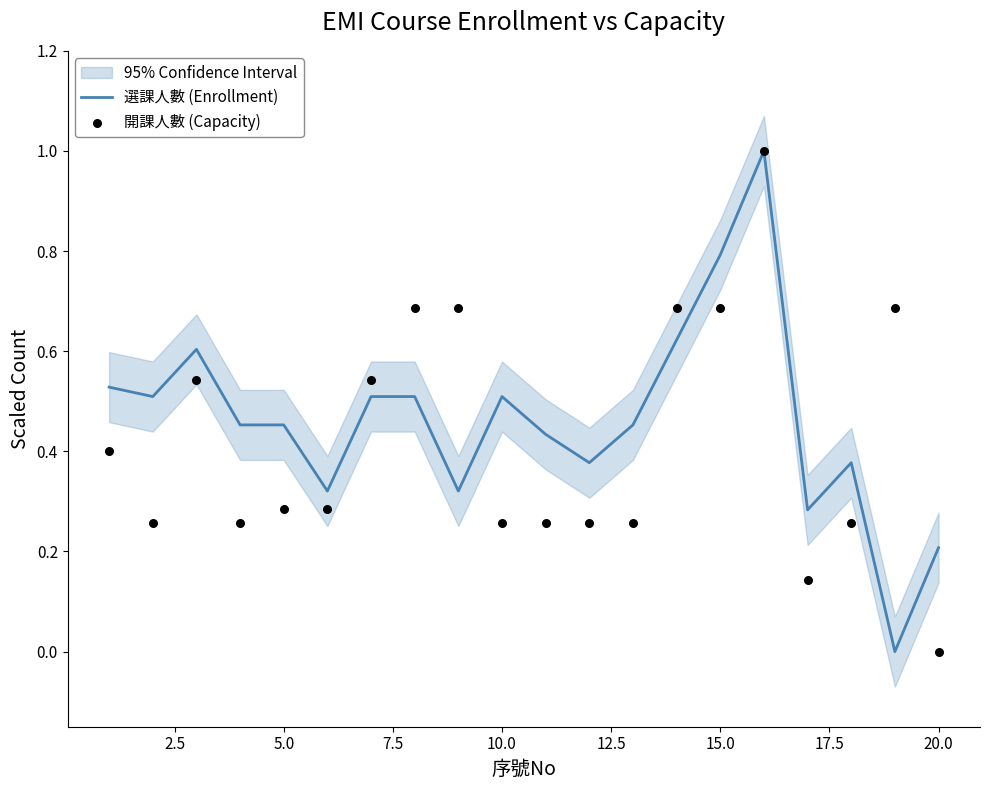

Which series contains the lowest Y value?

選課人數 (Enrollment)